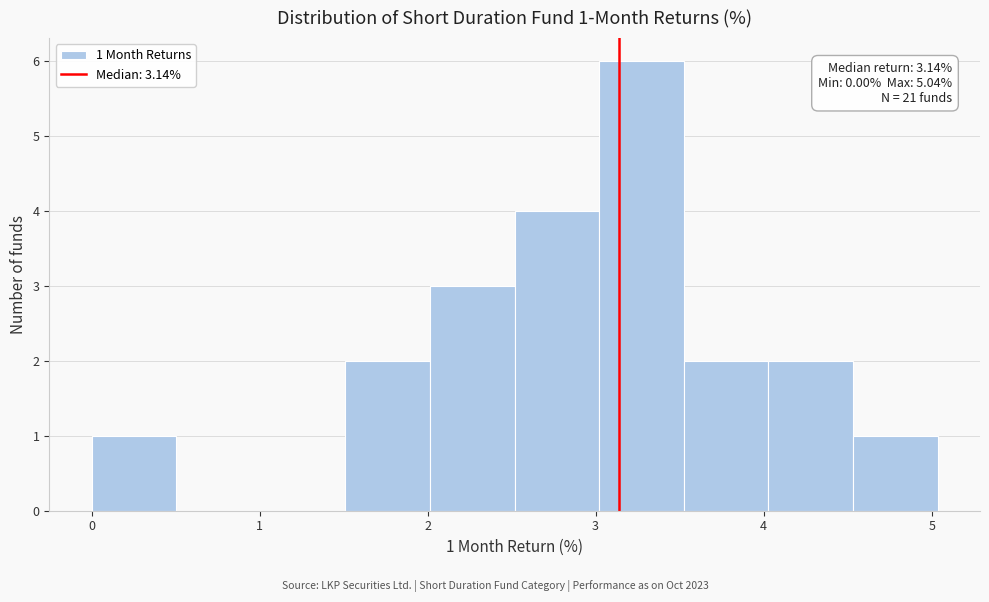

Over which range of the x-axis is the bar tallest?

3.0 to 3.5